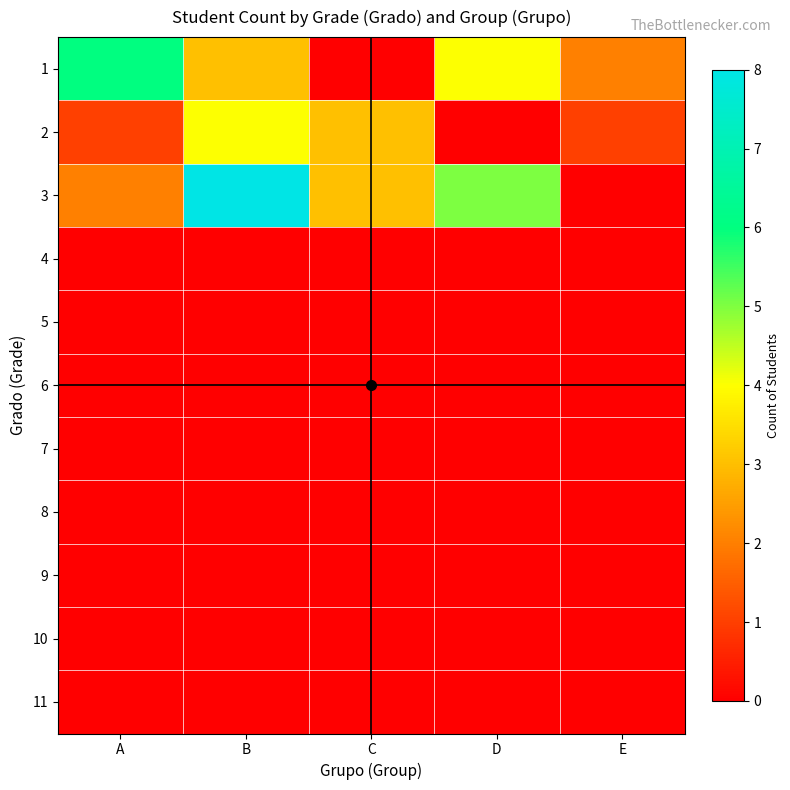

At which category does the chart reach its peak across all series?

B